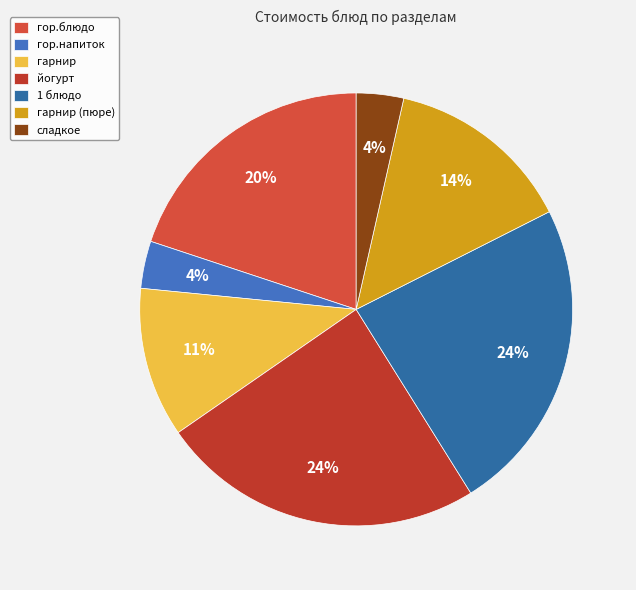

Count the number of slices in the pie.

7